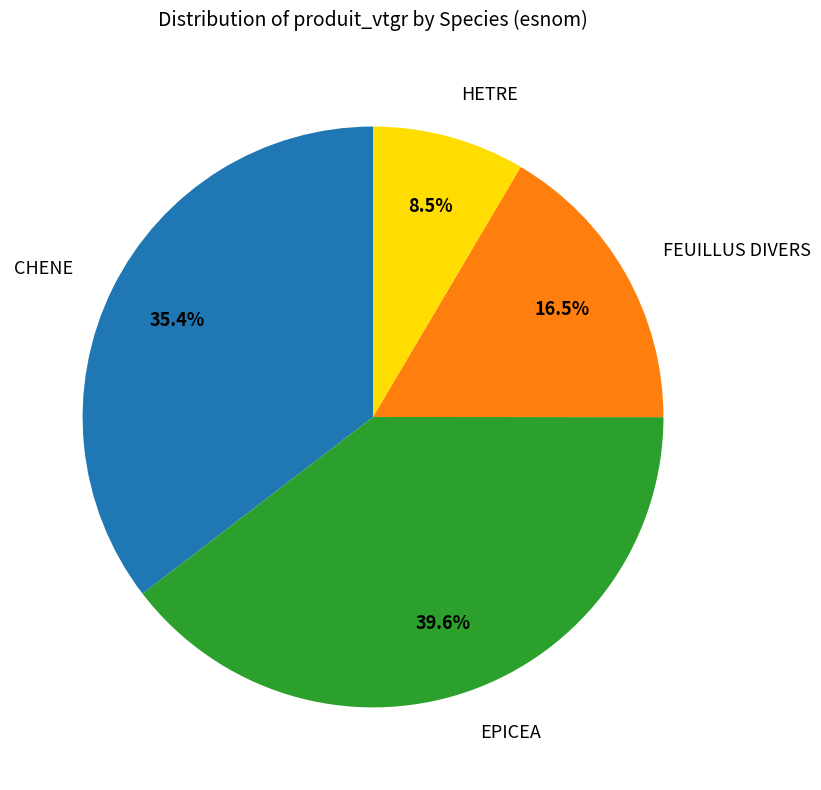

To the nearest percent, what percentage of the pie is EPICEA?

40%